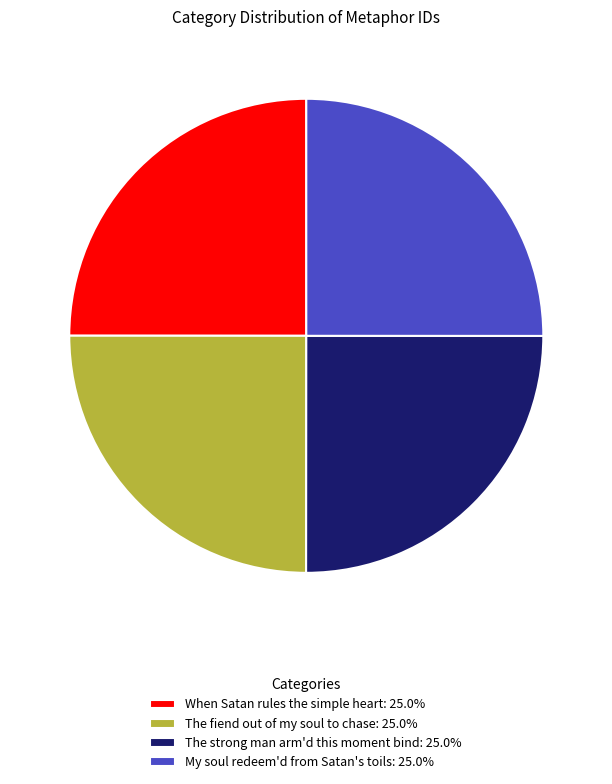

Does When Satan rules the simple heart represent more than half of the total?

No